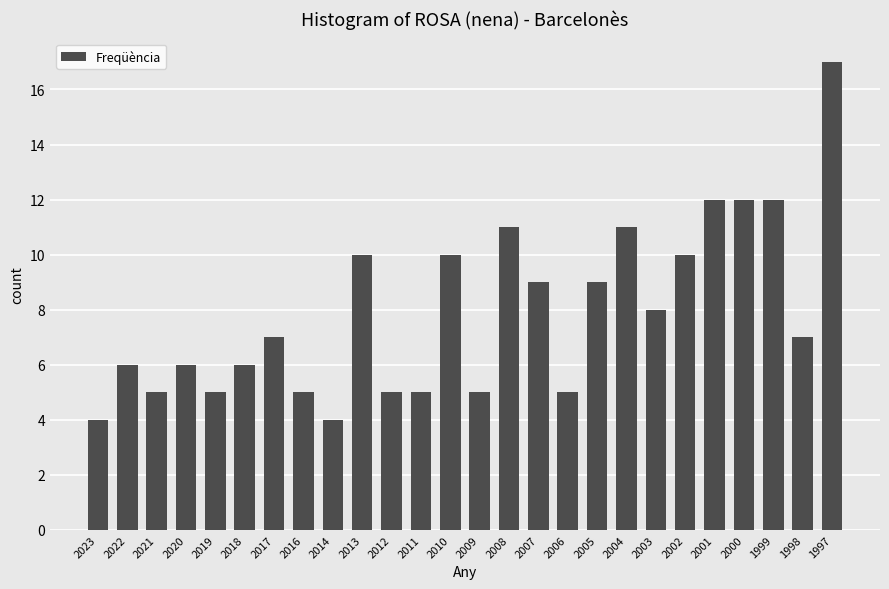

What is the smallest value displayed?

4